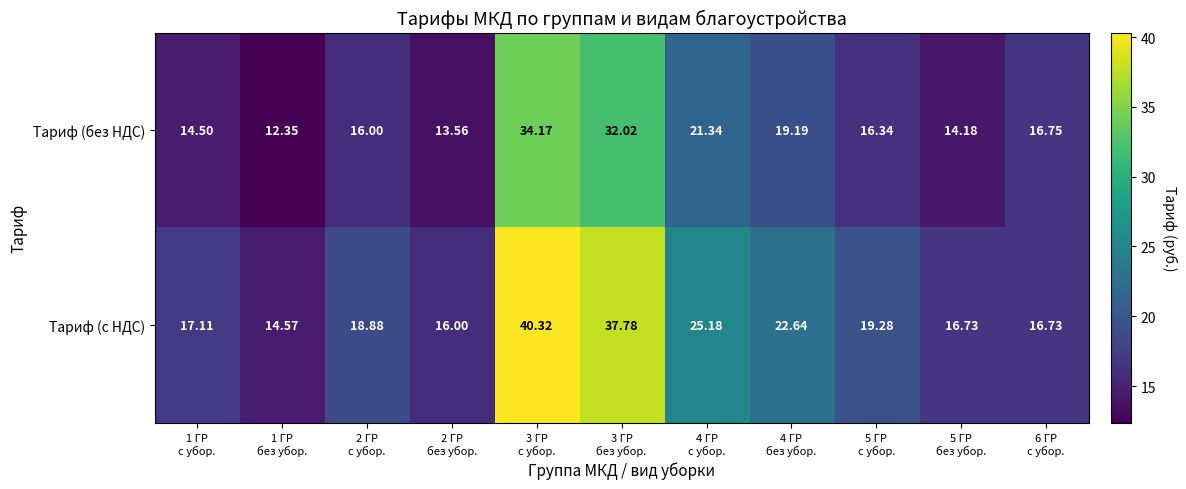

List the series in order of their peak value, lowest first.

Тариф (без НДС), Тариф (с НДС)